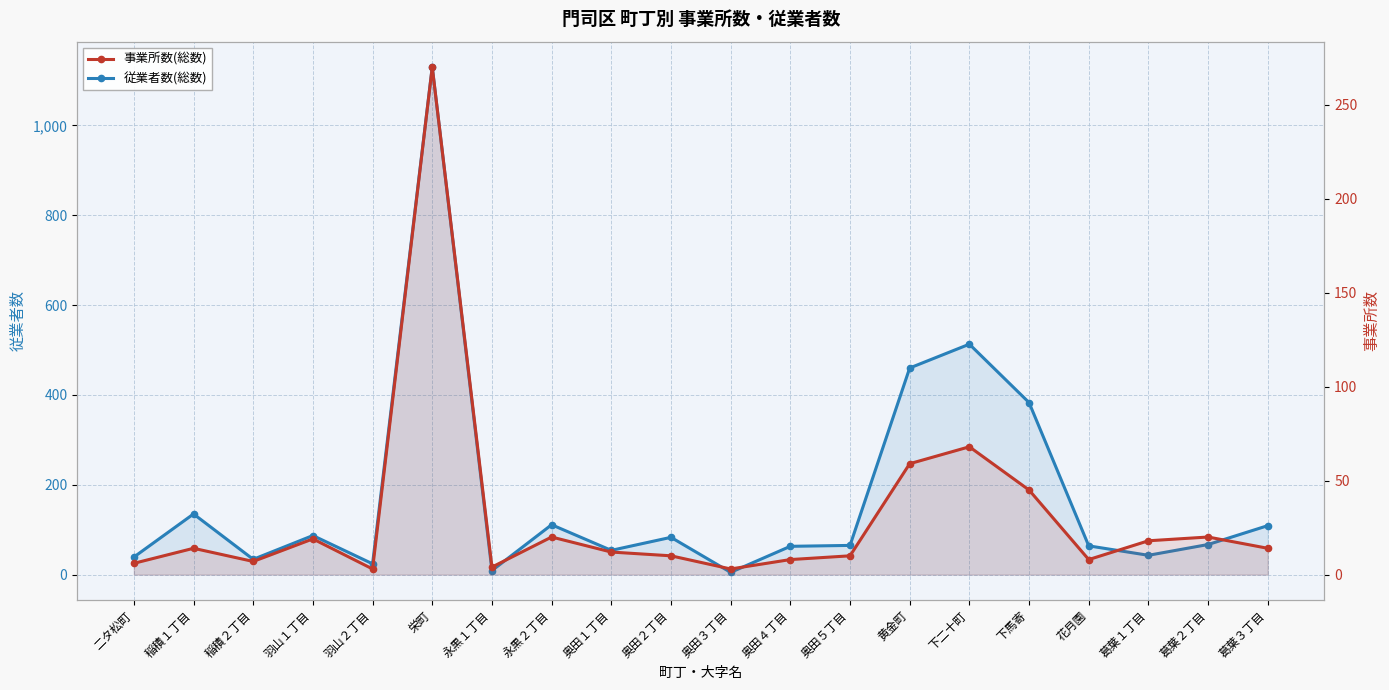

What is the difference between the maximum and minimum values in the 事業所数(総数) series?

267